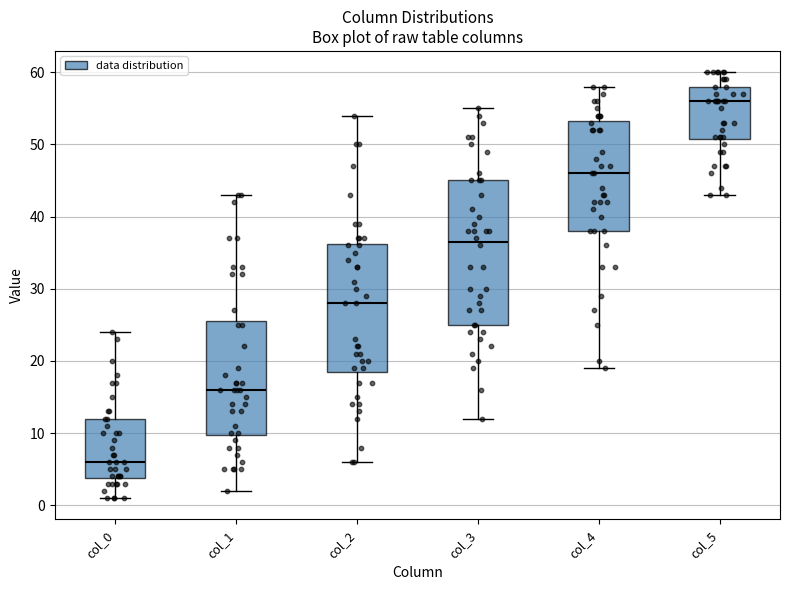

Which box has the lowest median line?

col_0